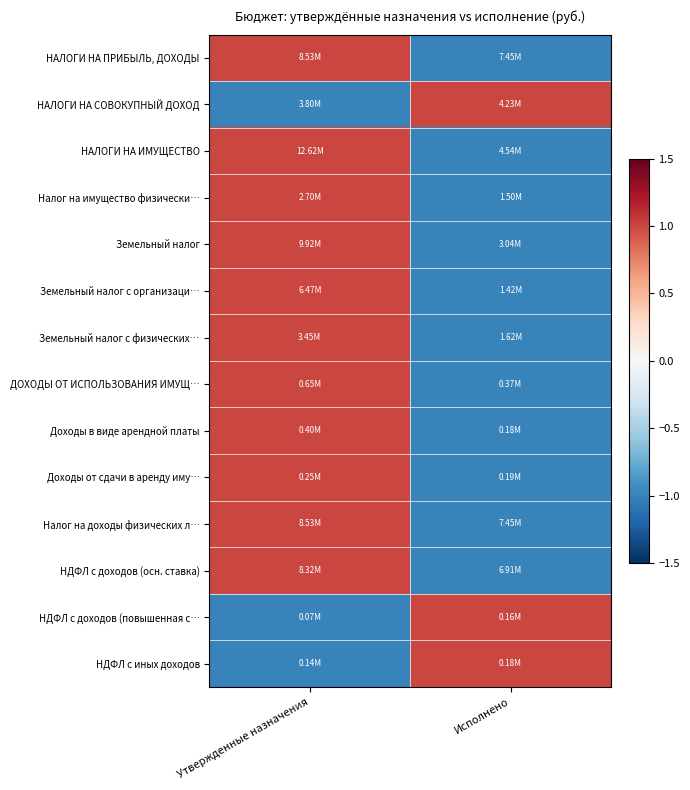

How many categories are shown in the chart?

2